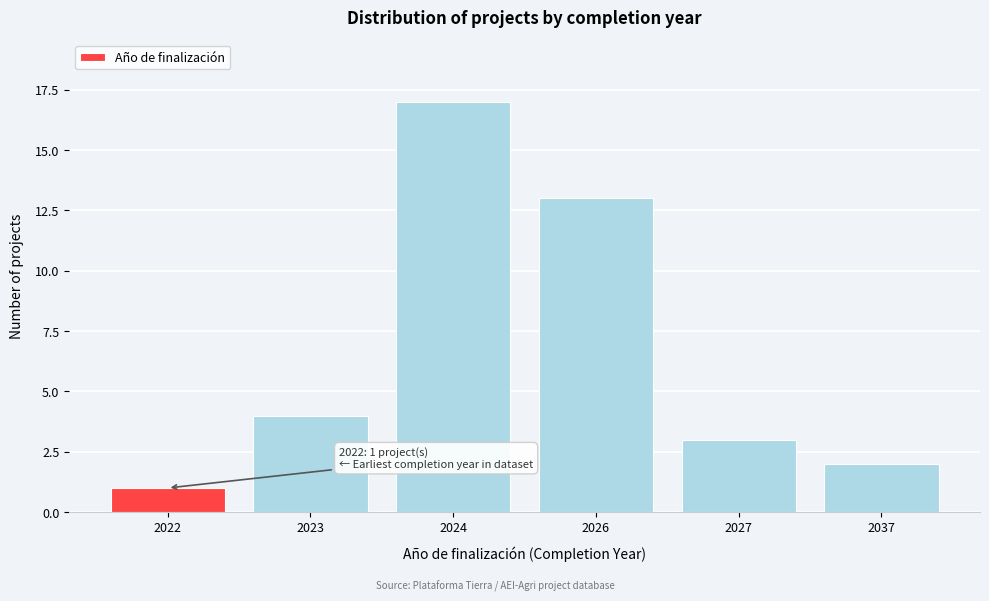

Reading right to left, what are all the values shown in this chart?

2037=2	2027=3	2026=13	2024=17	2023=4	2022=1